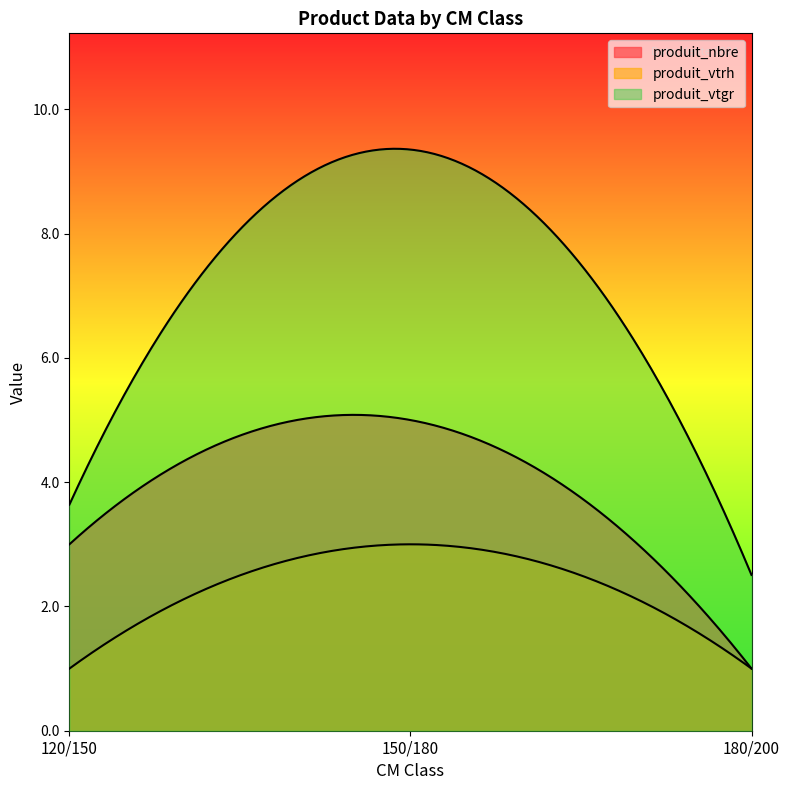

Reading left to right, transcribe all the data shown in this chart.

produit_nbre: 3.0	5.0	1.0
produit_vtrh: 1.0	3.0	1.0
produit_vtgr: 3.6	9.4	2.5